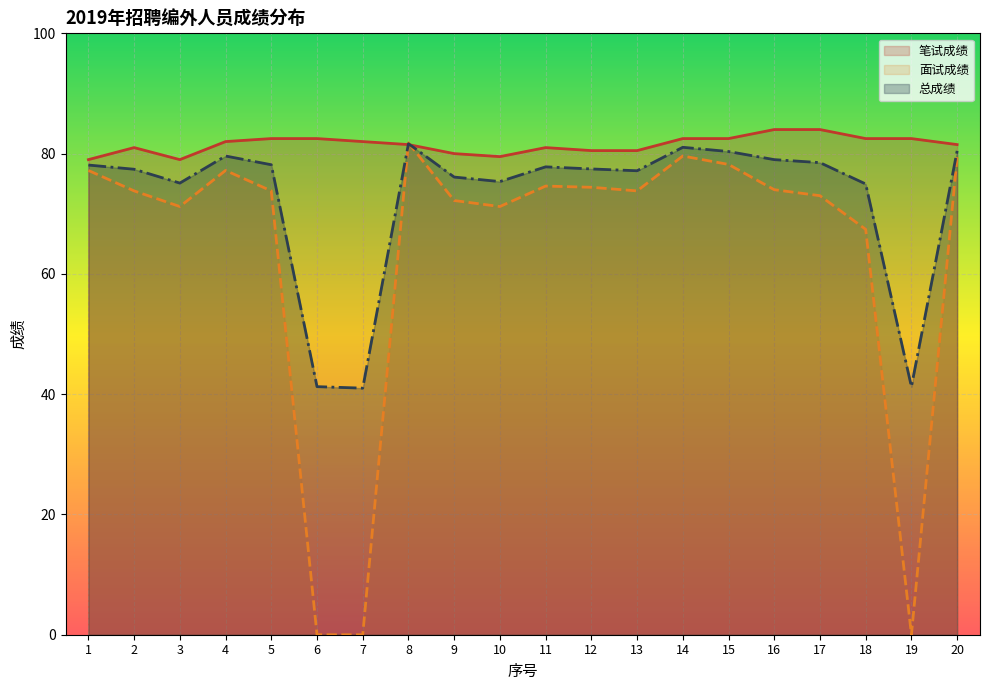

Reading left to right, list all the values displayed in this chart.

笔试成绩: 1=79.0	2=81.0	3=79.0	4=82.0	5=82.5	6=82.5	7=82.0	8=81.5	9=80.0	10=79.5	11=81.0	12=80.5	13=80.5	14=82.5	15=82.5	16=84.0	17=84.0	18=82.5	19=82.5	20=81.5
面试成绩: 1=77.2	2=73.8	3=71.2	4=77.2	5=73.8	6=0.0	7=0.0	8=81.8	9=72.2	10=71.2	11=74.6	12=74.4	13=73.8	14=79.6	15=78.2	16=74.0	17=73.0	18=67.4	19=0.0	20=79.4
总成绩: 1=78.1	2=77.4	3=75.1	4=79.6	5=78.2	6=41.2	7=41.0	8=81.7	9=76.1	10=75.3	11=77.8	12=77.5	13=77.2	14=81.0	15=80.3	16=79.0	17=78.5	18=75.0	19=41.2	20=80.5